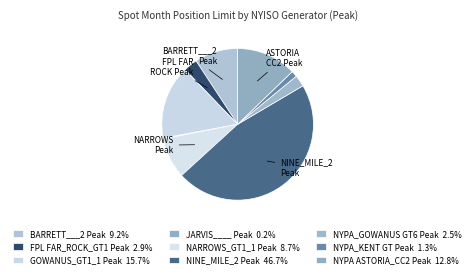

To the nearest percent, what is the difference between the BARRETT___2 Peak and NYPA_KENT GT Peak slice percentages?

8%